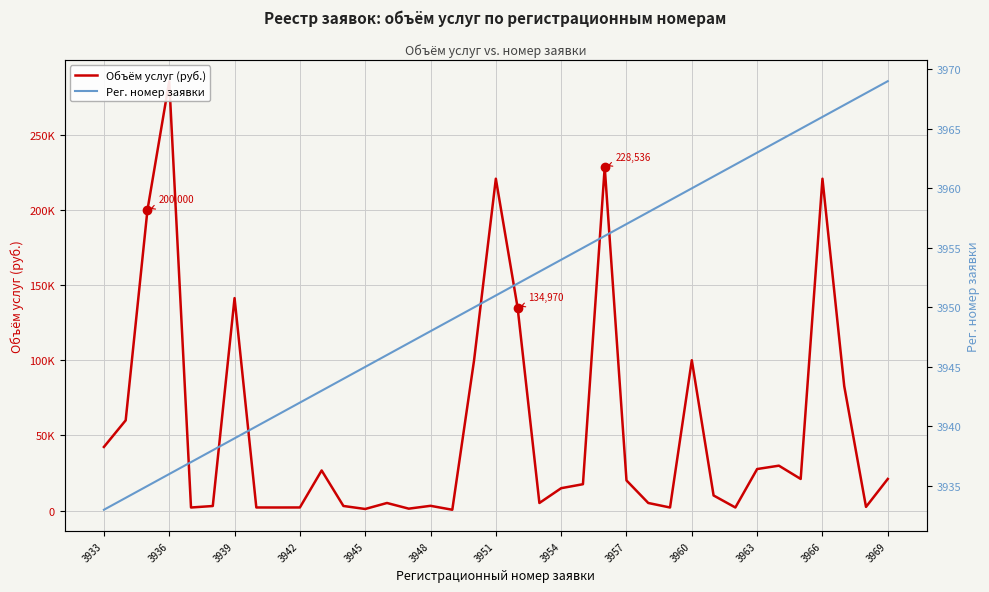

How many lines are shown in the chart?

2